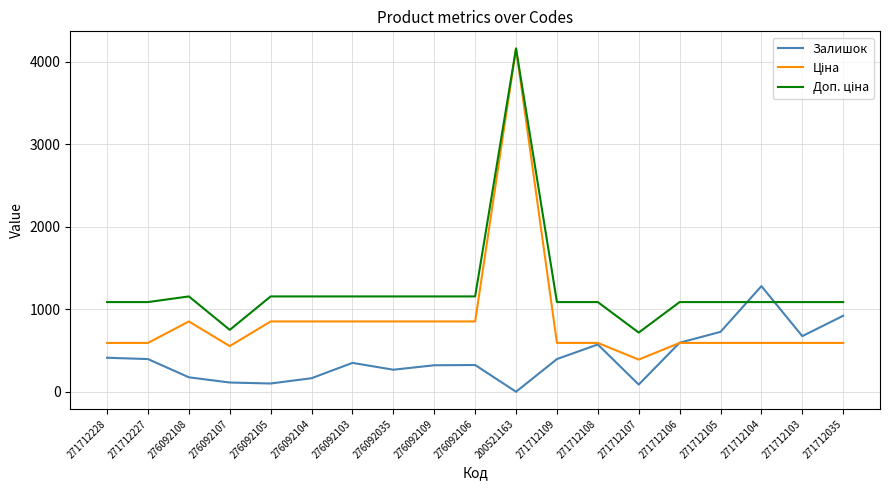

What is the total value across all series at 276092035?

2280.3